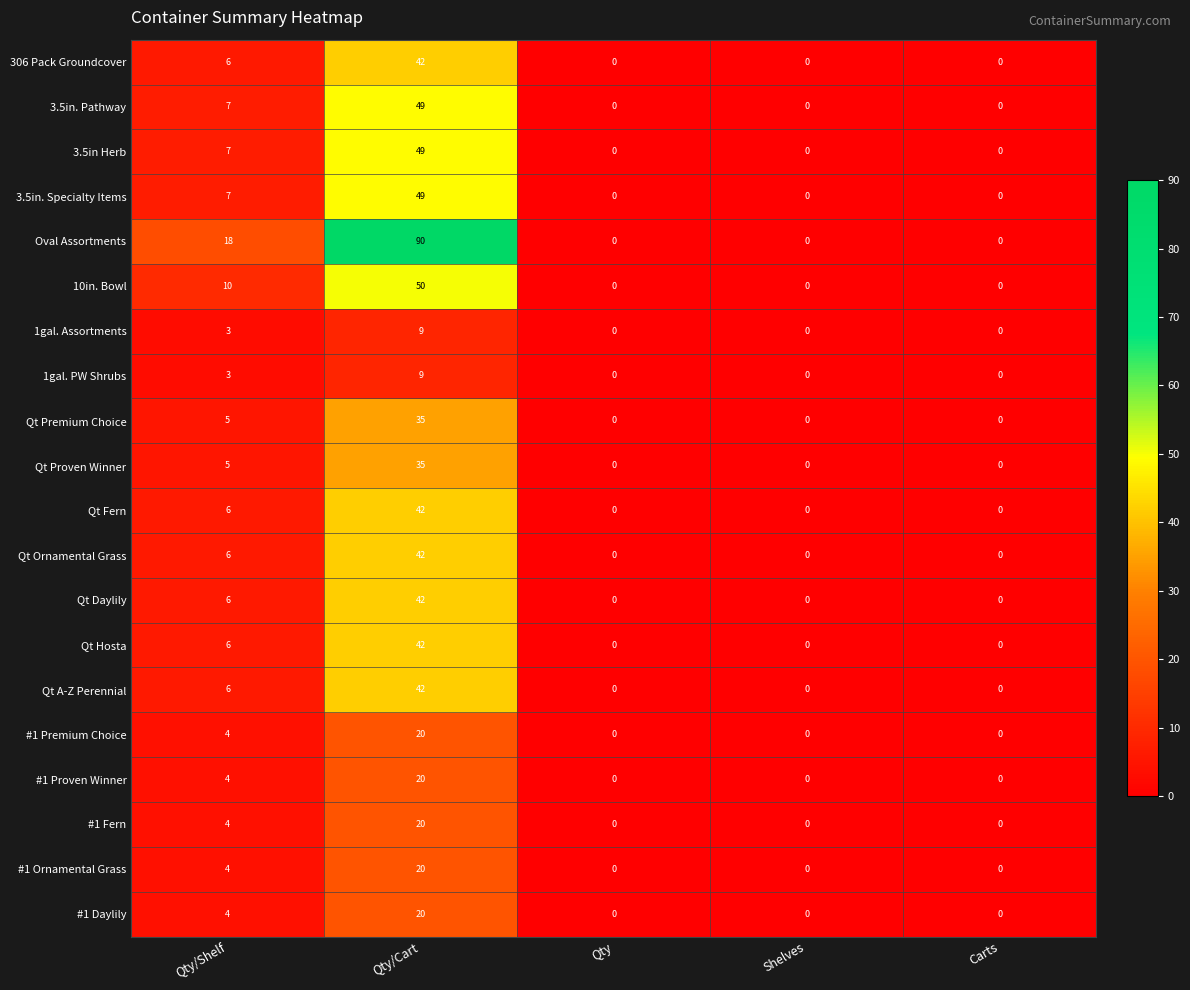

The Qt Ornamental Grass series shows 0 at Carts. True or false?

True